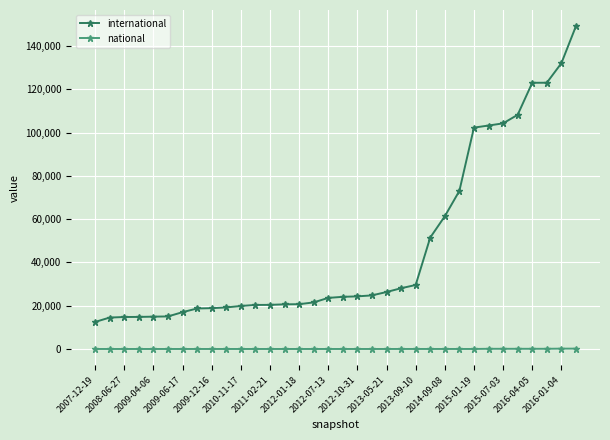

List the series in order of their overall mean, lowest first.

national, international